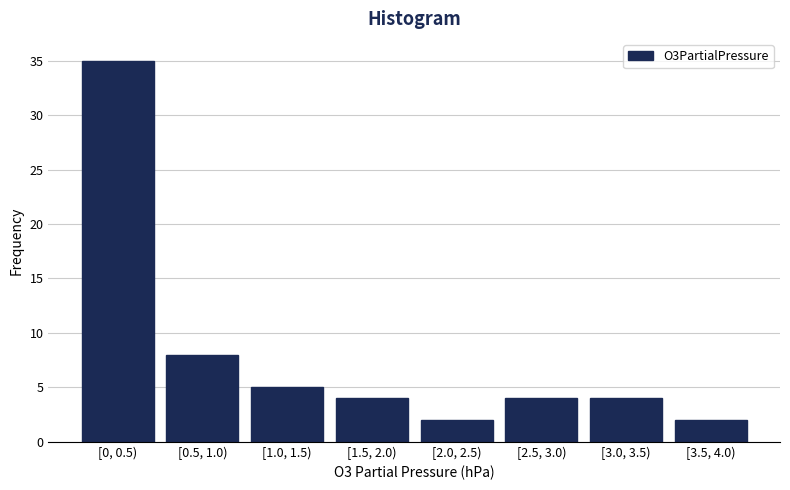

Reading left to right, what are all the values shown in this chart?

35	8	5	4	2	4	4	2